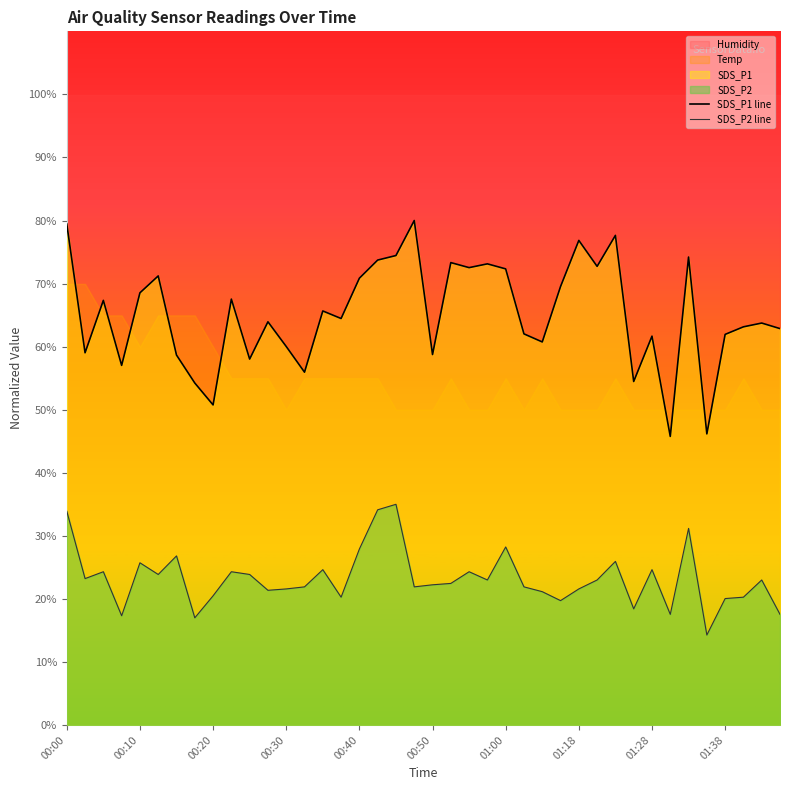

What is the difference between the SDS_P1 values at 00:08 and 00:15?

1.6